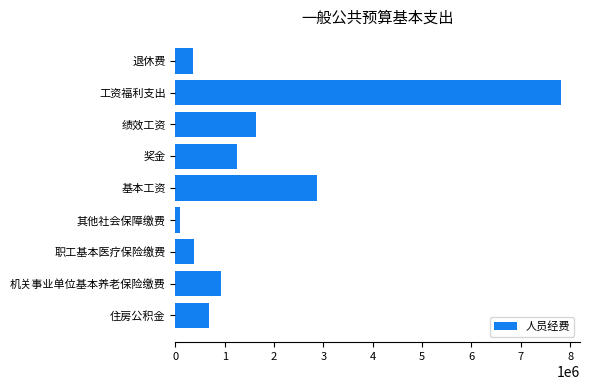

Are the bars horizontal?

Yes